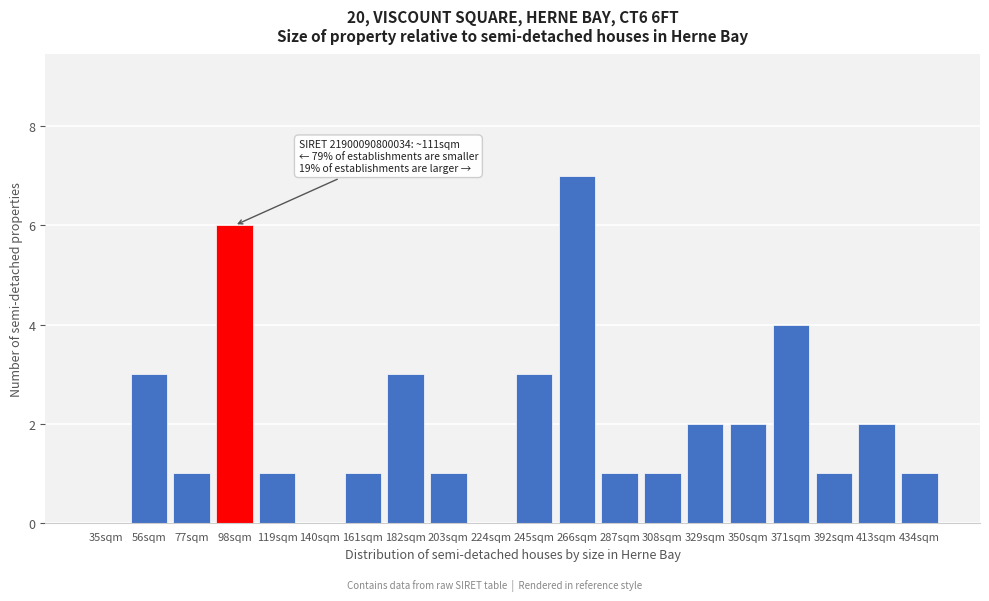

Reading left to right, list all the values displayed in this chart.

35sqm=0	56sqm=3	77sqm=1	98sqm=6	119sqm=1	140sqm=0	161sqm=1	182sqm=3	203sqm=1	224sqm=0	245sqm=3	266sqm=7	287sqm=1	308sqm=1	329sqm=2	350sqm=2	371sqm=4	392sqm=1	413sqm=2	434sqm=1